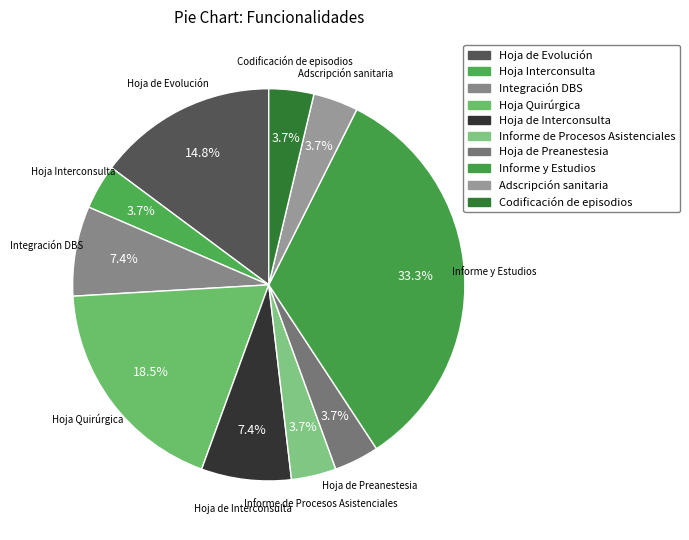

Which category has the biggest portion of the pie?

Informe y Estudios